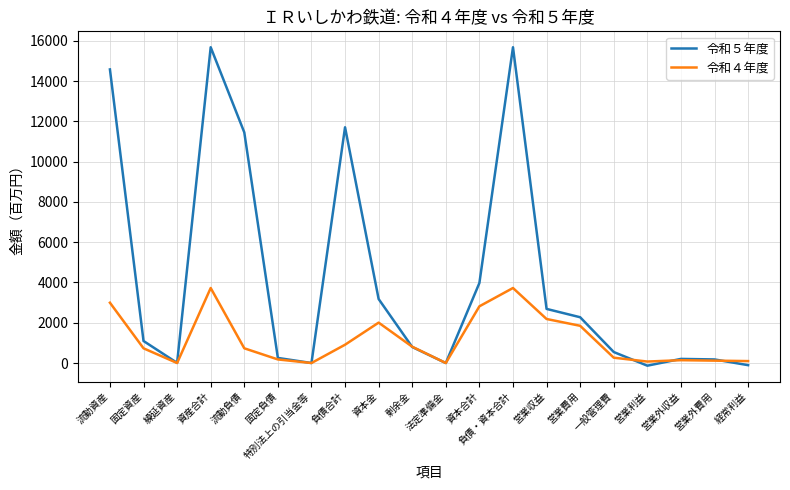

Which series has the largest total across all categories?

令和５年度